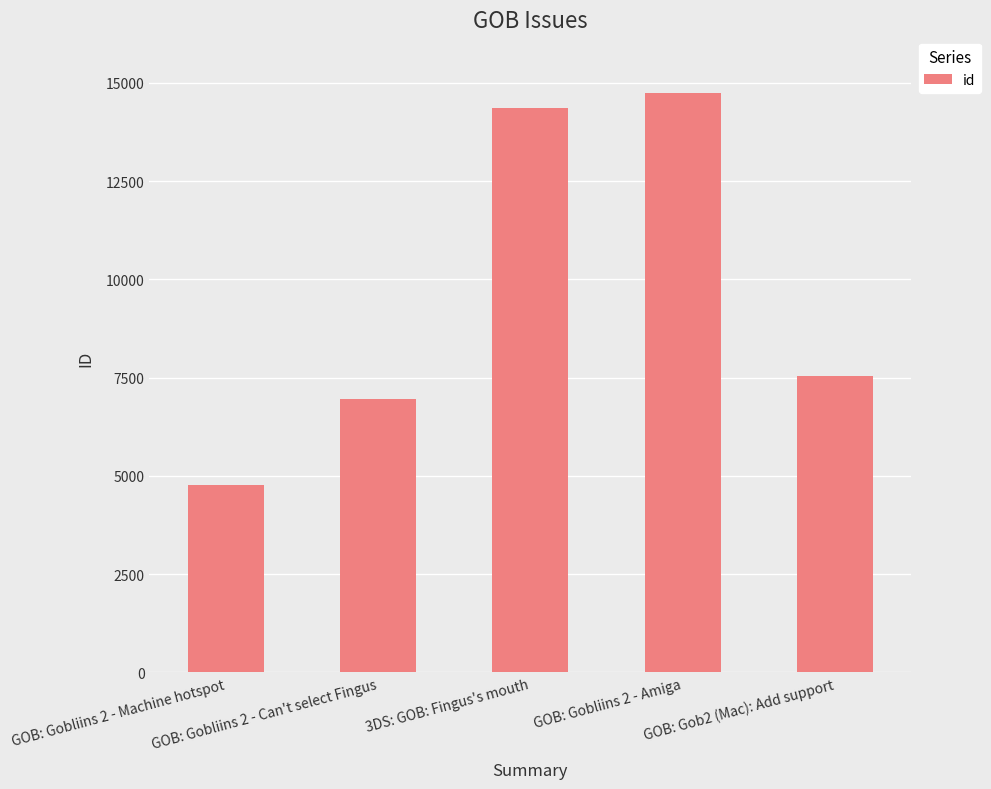

How many values are below 7554?

2